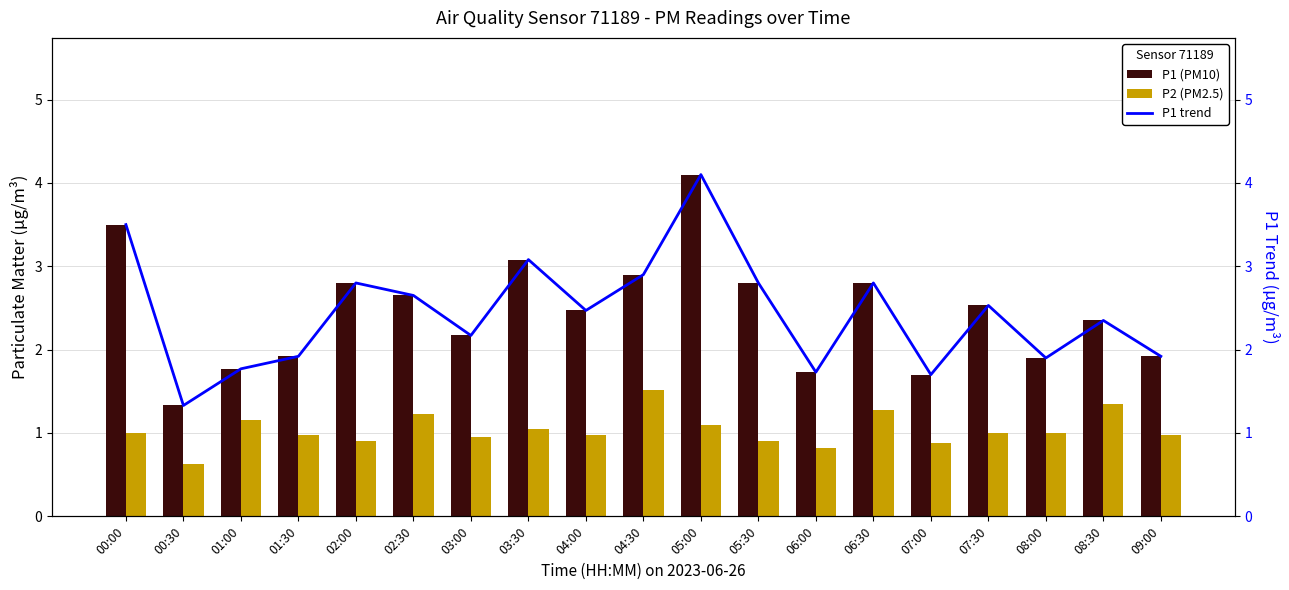

What is the smallest value displayed?

0.6